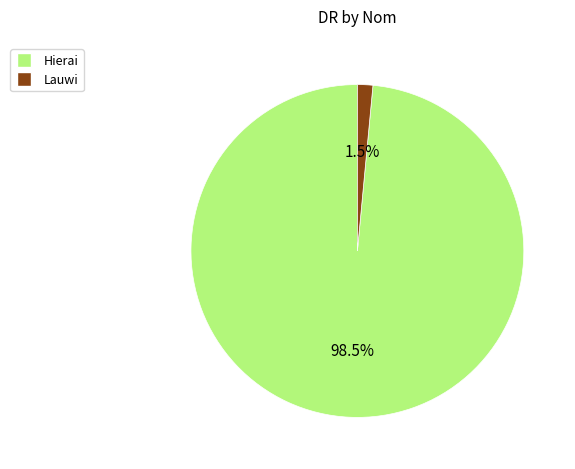

Does Lauwi account for over 50% of the chart?

No